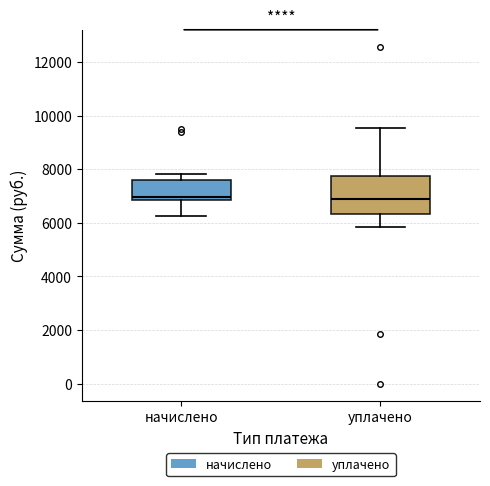

Comparing the boxes themselves (not the whiskers), which one is the tallest?

уплачено